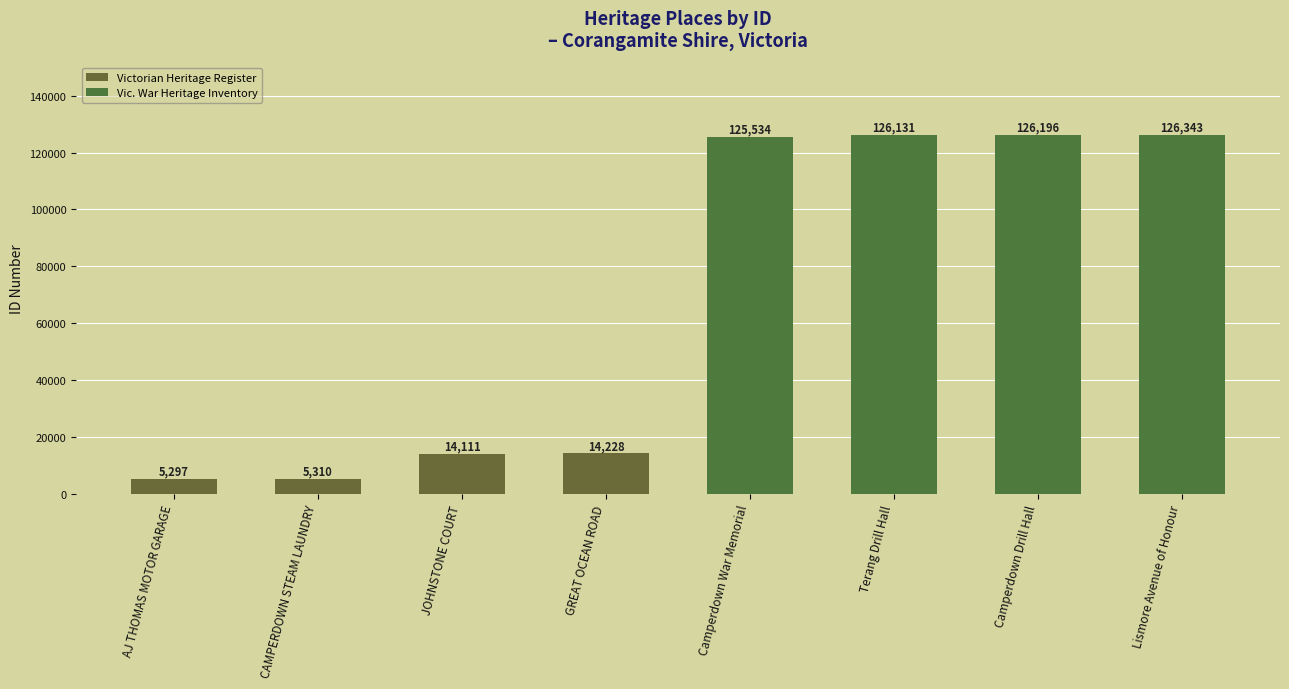

Rank the categories by value from highest to lowest.

Lismore Avenue of Honour, Camperdown Drill Hall, Terang Drill Hall, Camperdown War Memorial, GREAT OCEAN ROAD, JOHNSTONE COURT, CAMPERDOWN STEAM LAUNDRY, AJ THOMAS MOTOR GARAGE